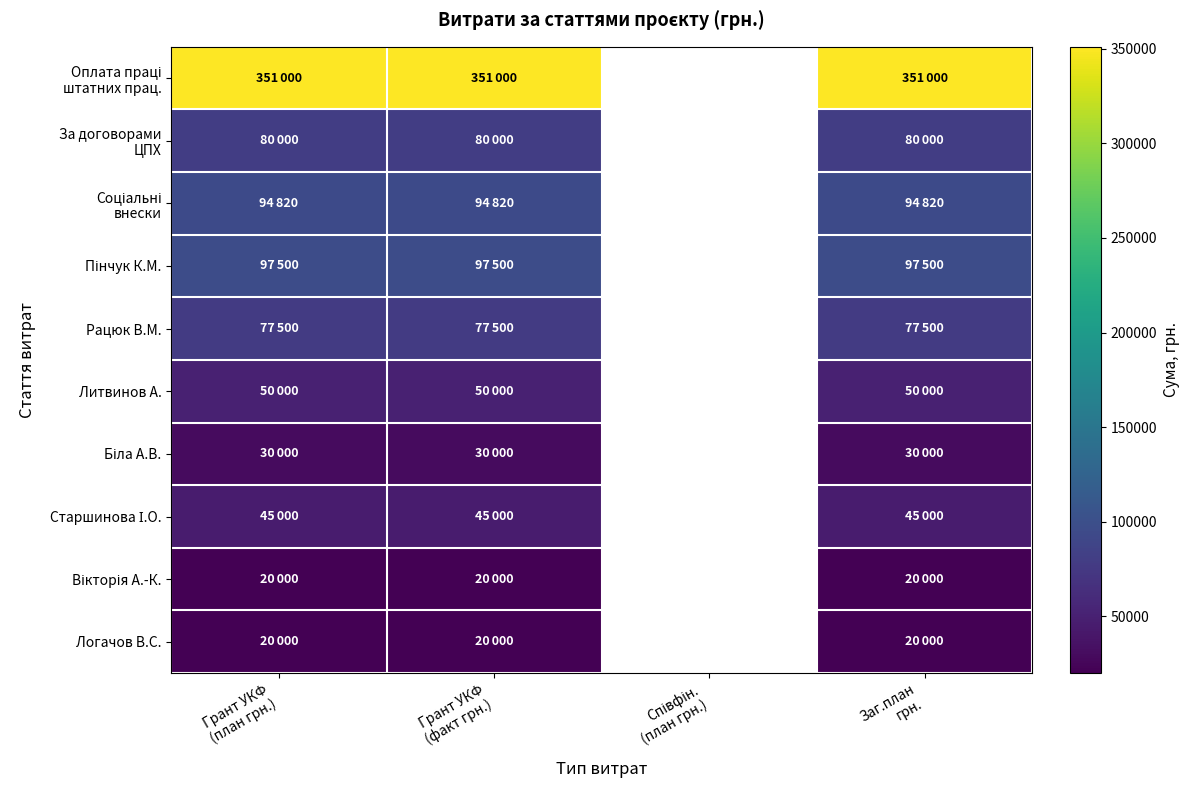

Between Співфін.
(план грн.) and Грант УКФ
(план грн.), which is larger?

Грант УКФ
(план грн.)